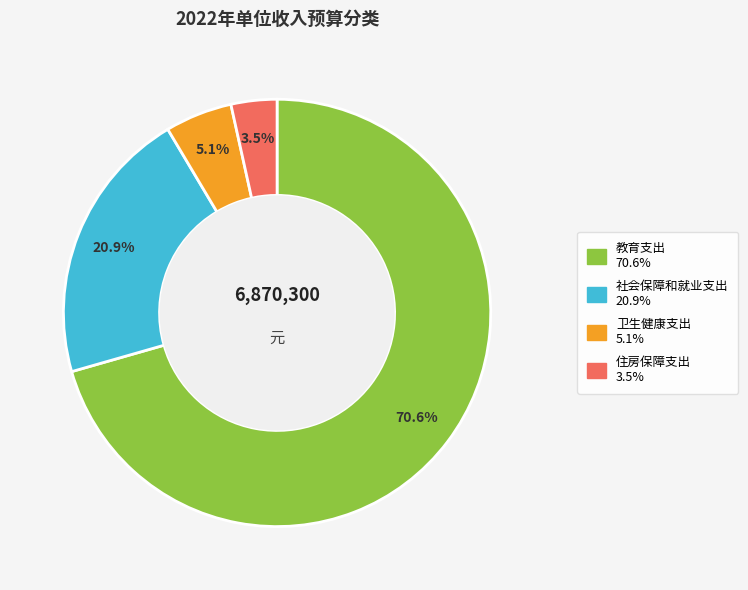

To the nearest percent, what is the difference between the 社会保障和就业支出 and 住房保障支出 slice percentages?

17%